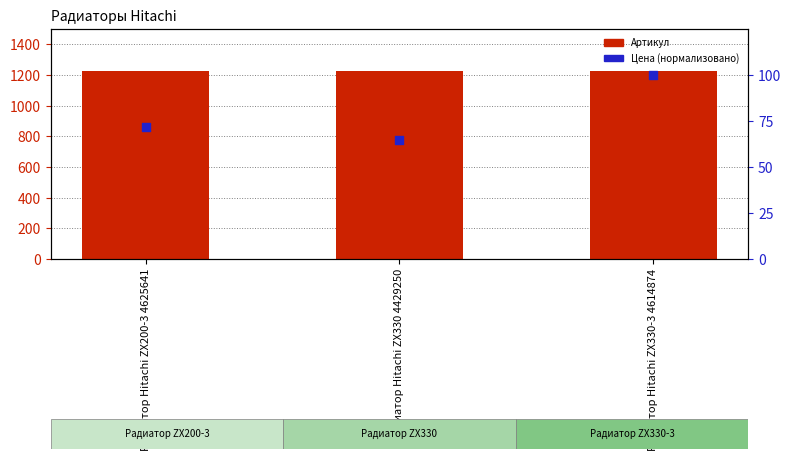

Is the value of Цена (нормализовано) at Радиатор Hitachi ZX200-3 4625641 greater than the value of Артикул at Радиатор Hitachi ZX330 4429250?

No